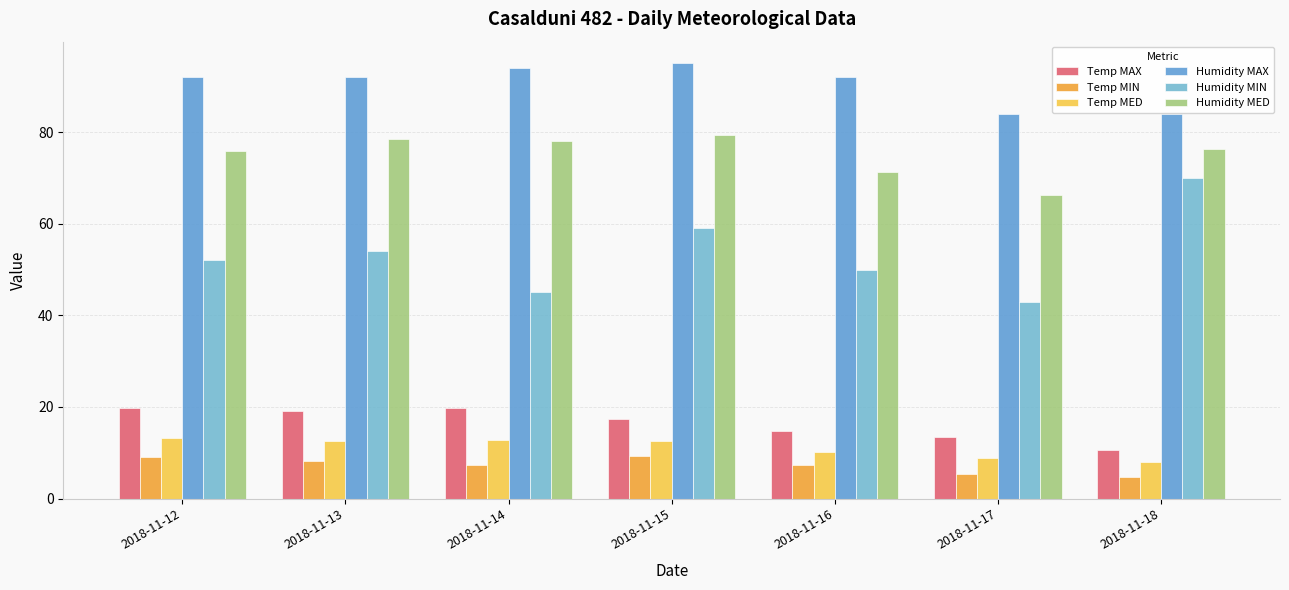

List the labels in order of Temp MIN value, smallest first.

2018-11-18, 2018-11-17, 2018-11-14, 2018-11-16, 2018-11-13, 2018-11-12, 2018-11-15